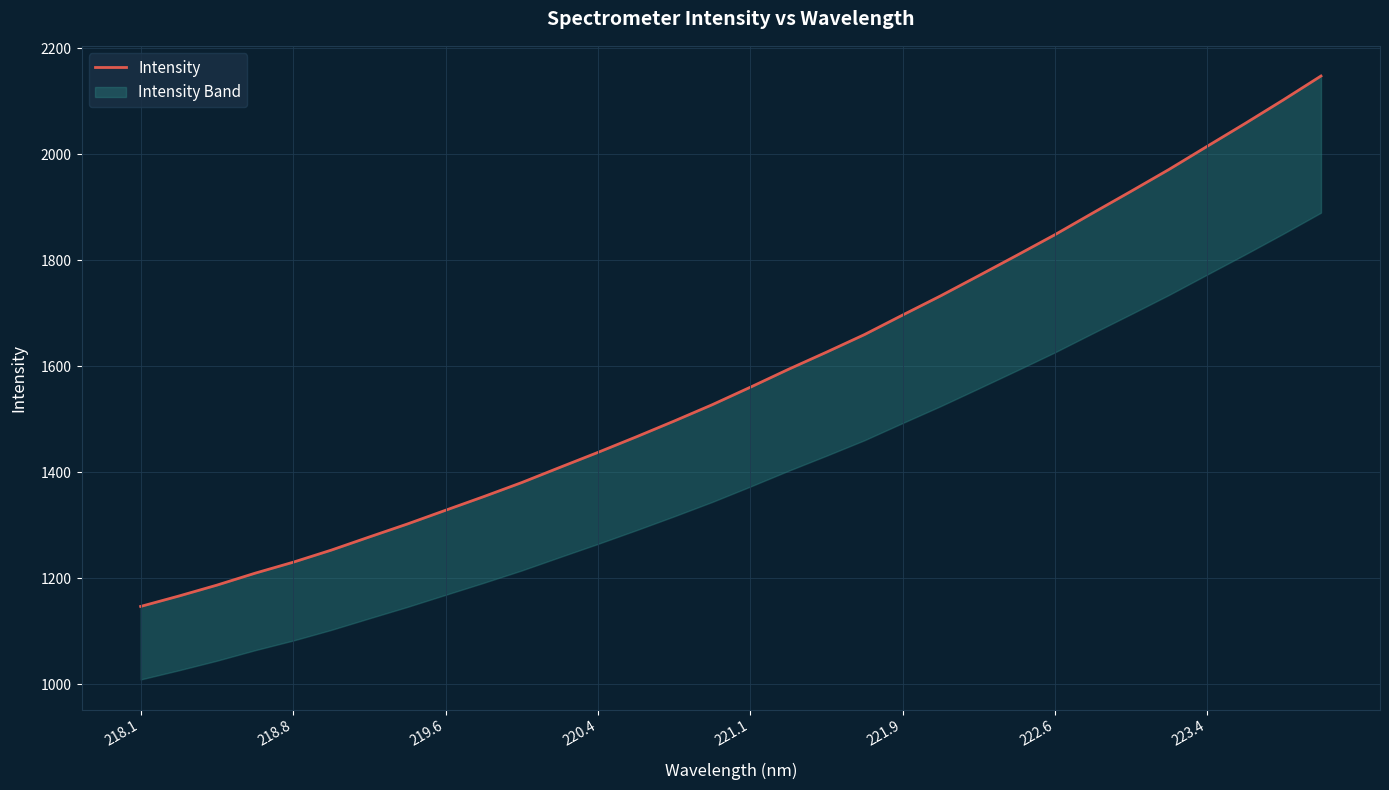

True or false: the data has more than 1 interior local peaks.

False